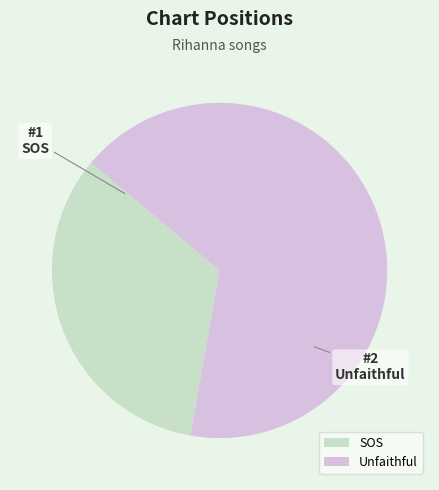

Does Unfaithful account for over 50% of the chart?

Yes